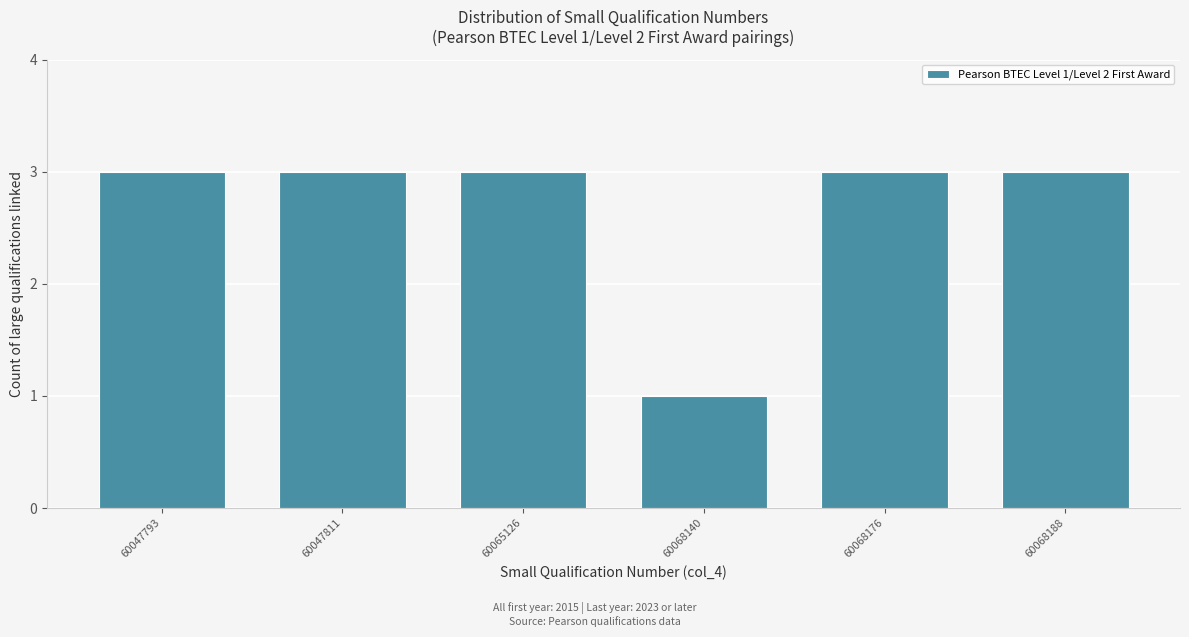

Reading left to right, list all the values displayed in this chart.

60047793=3	60047811=3	60065126=3	60068140=1	60068176=3	60068188=3